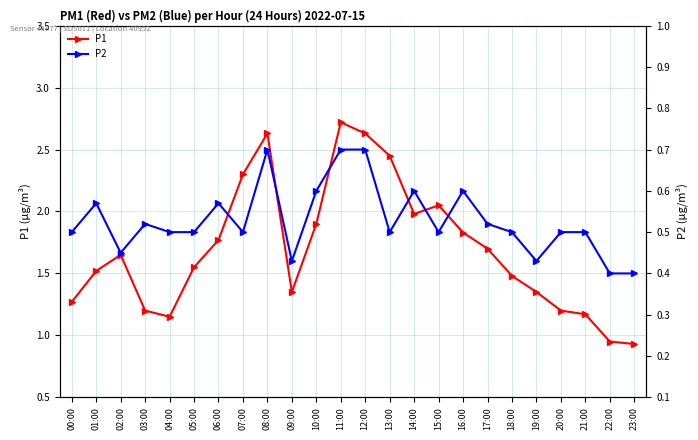

At which label does P1 reach its minimum?

23:00